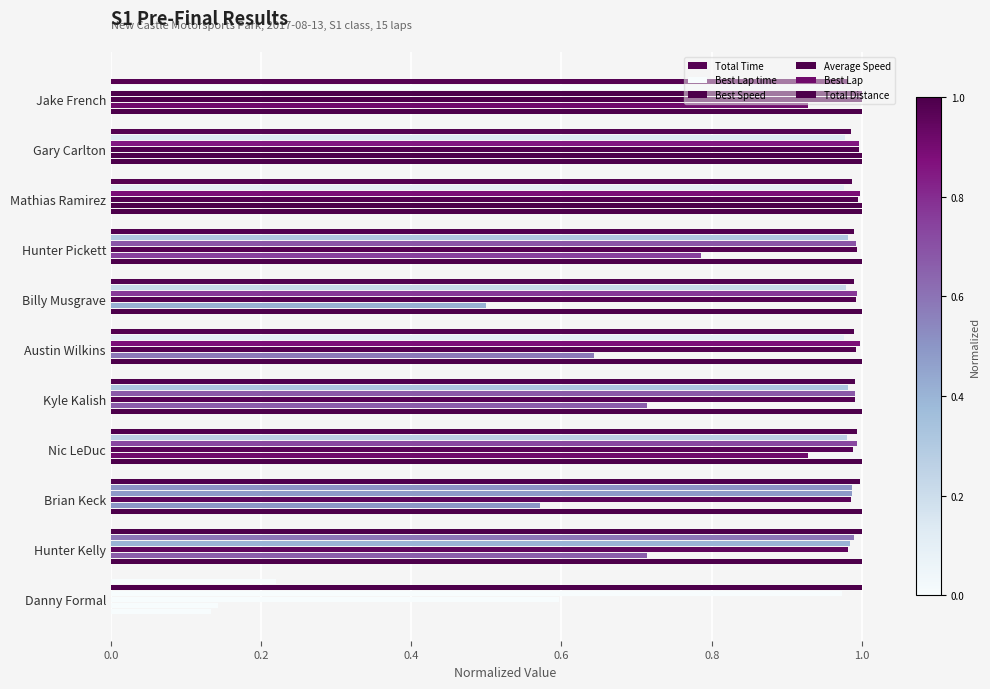

What is the maximum value shown in the chart?

1.0